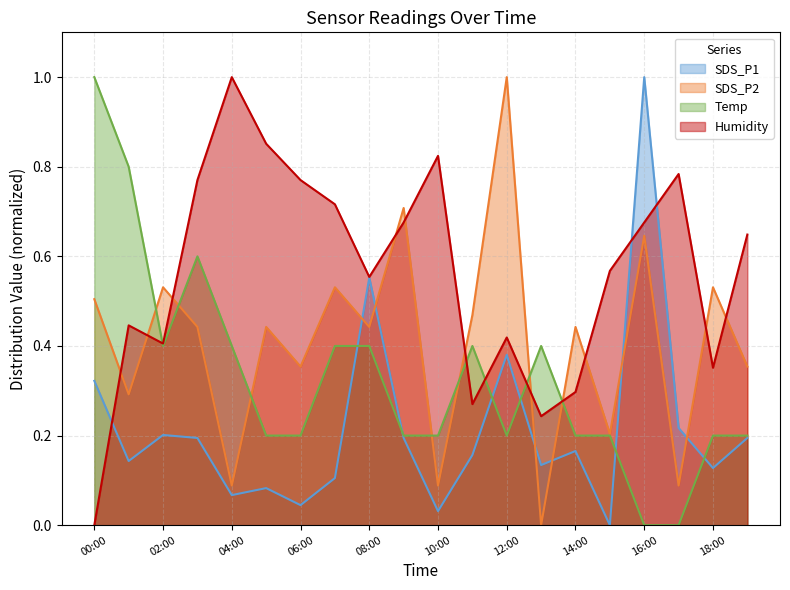

Reading right to left, list all the values displayed in this chart.

SDS_P1: 0.2	0.1	0.2	1.0	0.0	0.2	0.1	0.4	0.2	0.0	0.2	0.6	0.1	0.0	0.1	0.1	0.2	0.2	0.1	0.3
SDS_P2: 0.4	0.5	0.1	0.6	0.2	0.4	0.0	1.0	0.5	0.1	0.7	0.4	0.5	0.4	0.4	0.1	0.4	0.5	0.3	0.5
Temp: 0.2	0.2	0.0	0.0	0.2	0.2	0.4	0.2	0.4	0.2	0.2	0.4	0.4	0.2	0.2	0.4	0.6	0.4	0.8	1.0
Humidity: 0.6	0.4	0.8	0.7	0.6	0.3	0.2	0.4	0.3	0.8	0.7	0.6	0.7	0.8	0.9	1.0	0.8	0.4	0.4	0.0